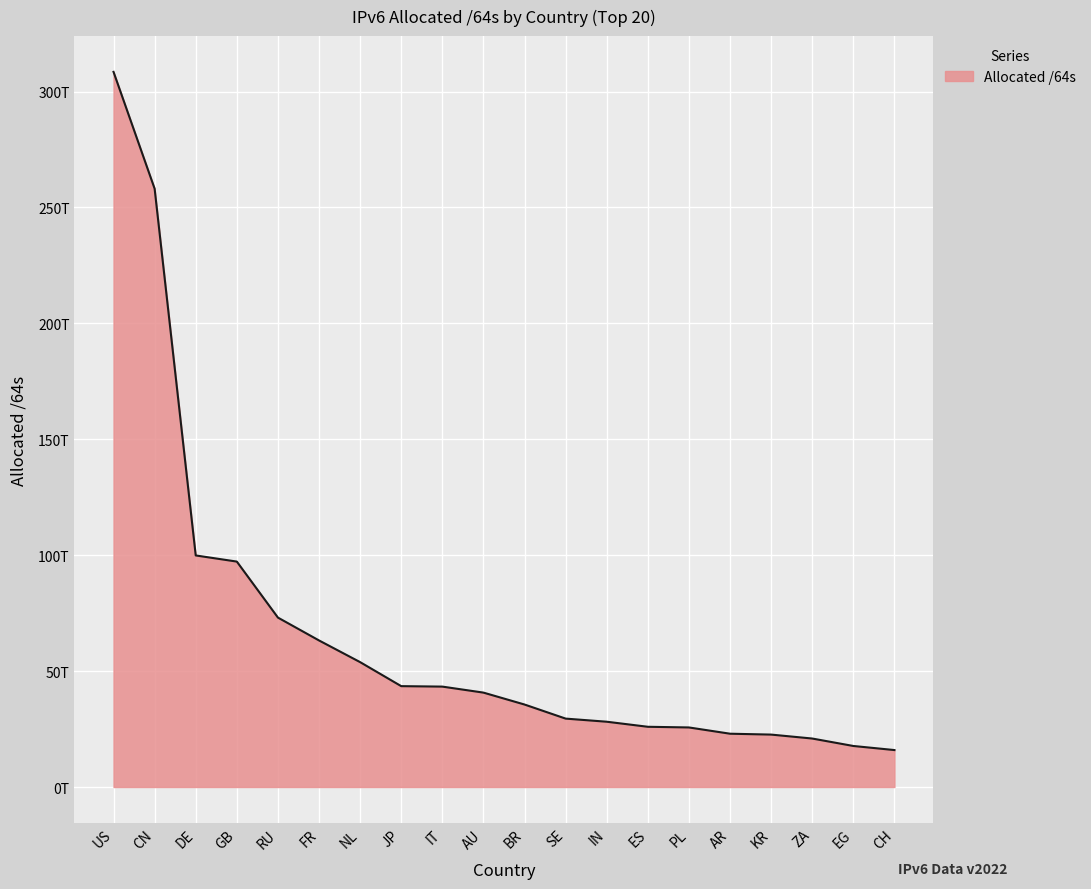

What is the average value?

66328364469453